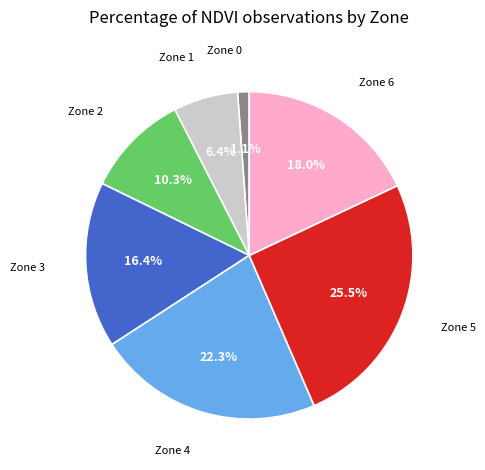

Is there a majority slice in this chart?

No